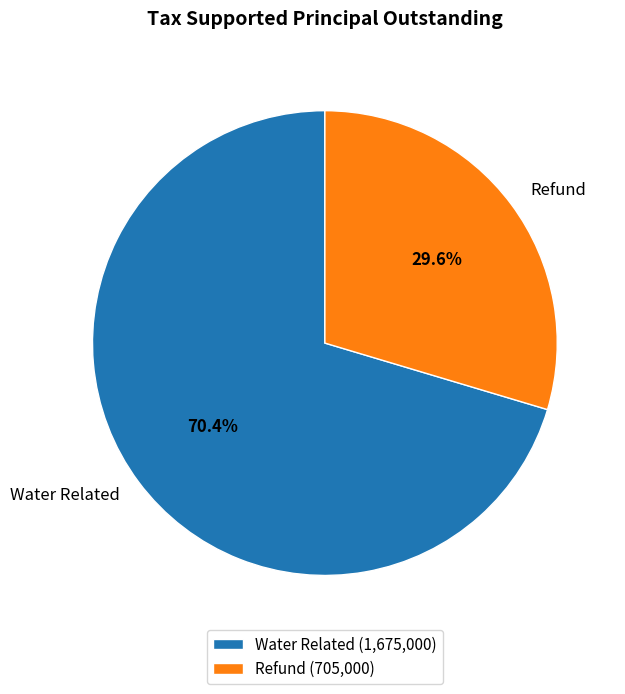

To the nearest percent, what is the difference between the largest and smallest slice percentages?

41%